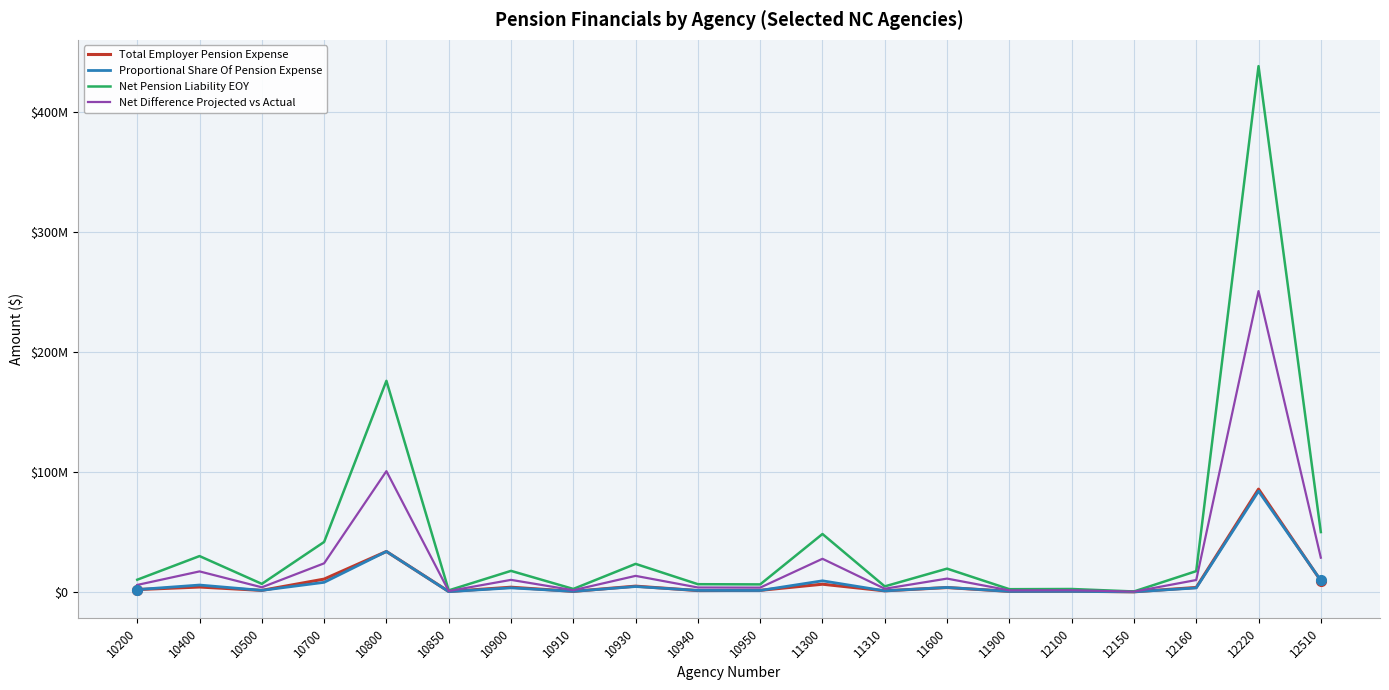

Where does the Net Difference Projected vs Actual series first go above 9907365?

10400